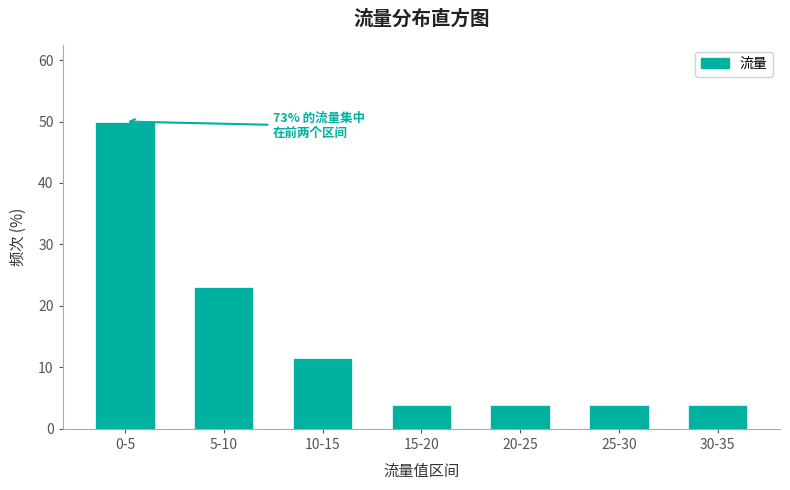

Reading right to left, list all the values displayed in this chart.

30-35=3.8	25-30=3.8	20-25=3.8	15-20=3.8	10-15=11.5	5-10=23.1	0-5=50.0